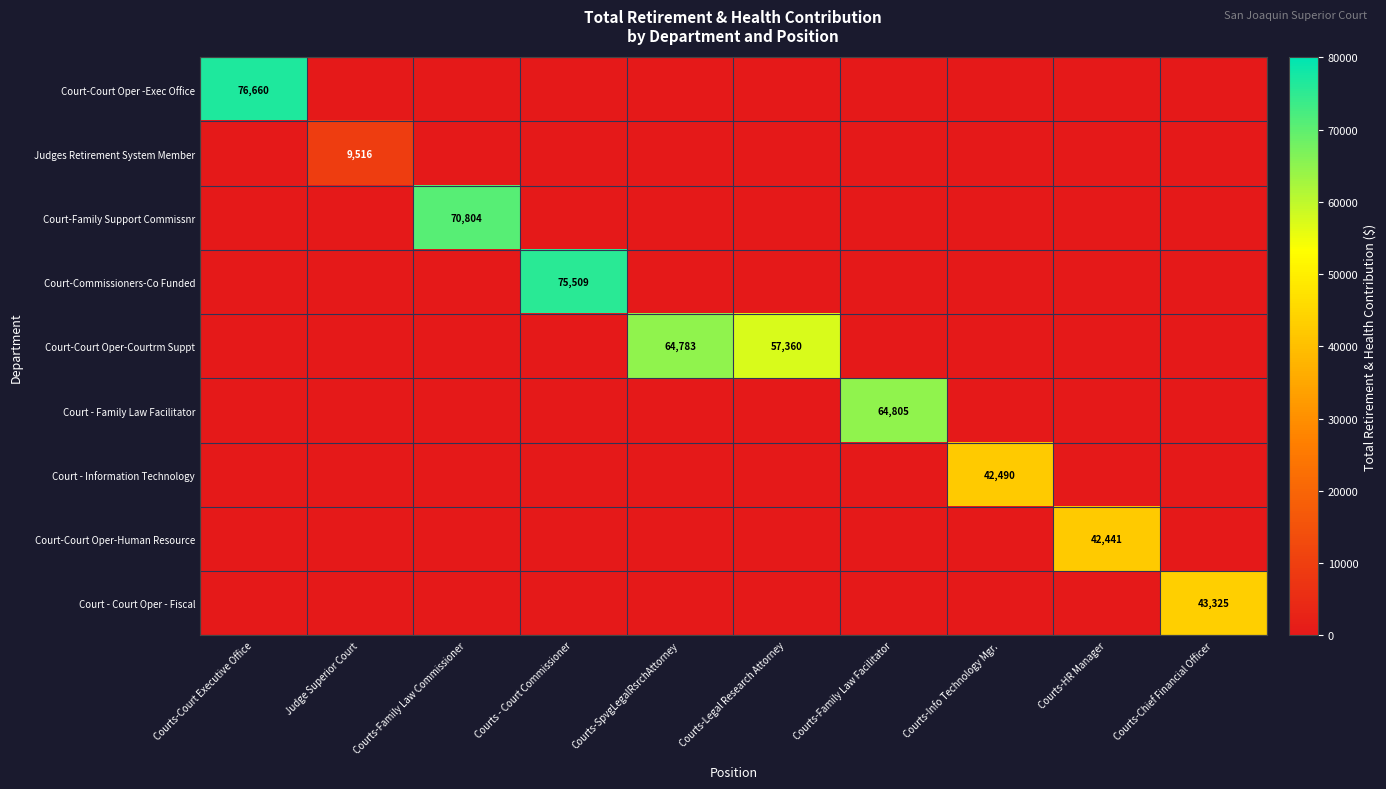

How many categories are shown in the chart?

10